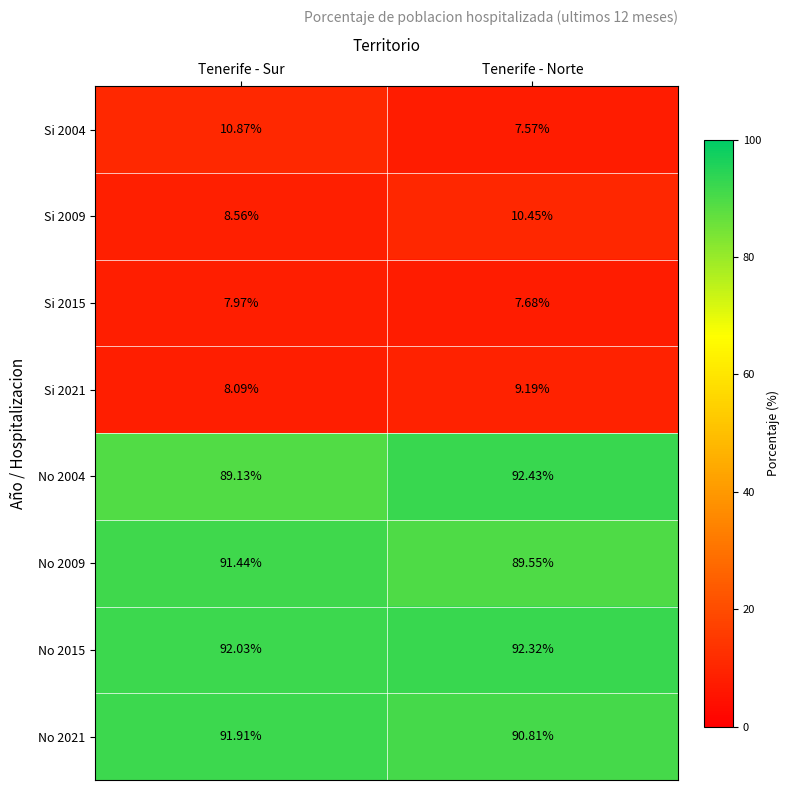

Which category has the lowest value in the No 2004 series?

Tenerife - Sur